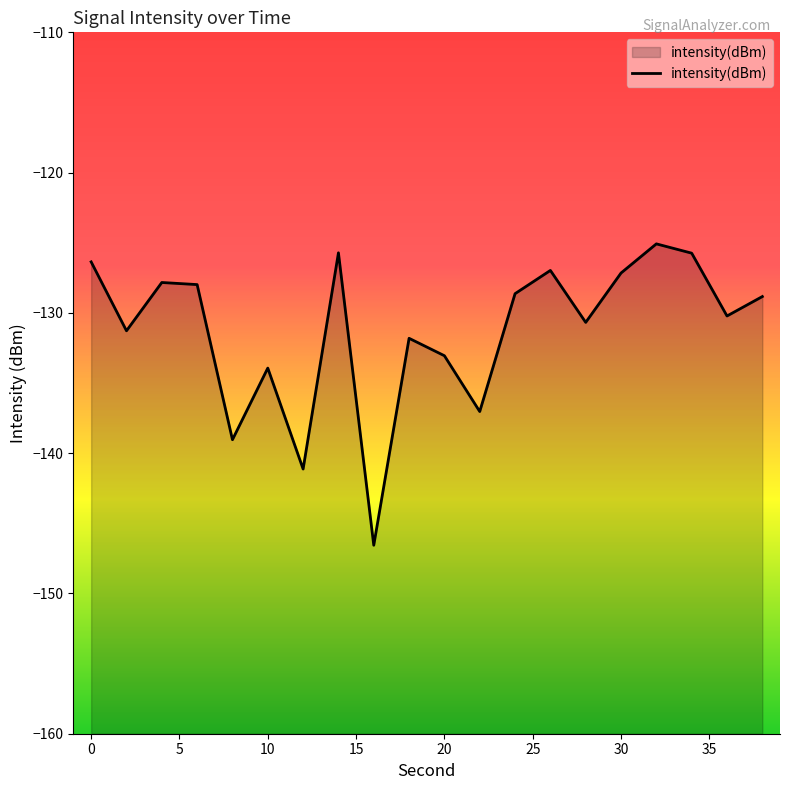

How many interior local valleys (lower than both neighbors) does the data have?

7